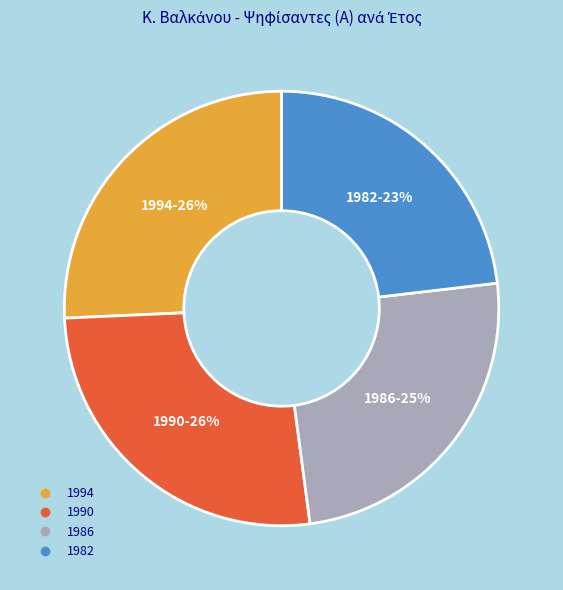

To the nearest percent, what is the difference between the largest and smallest slice percentages?

3%